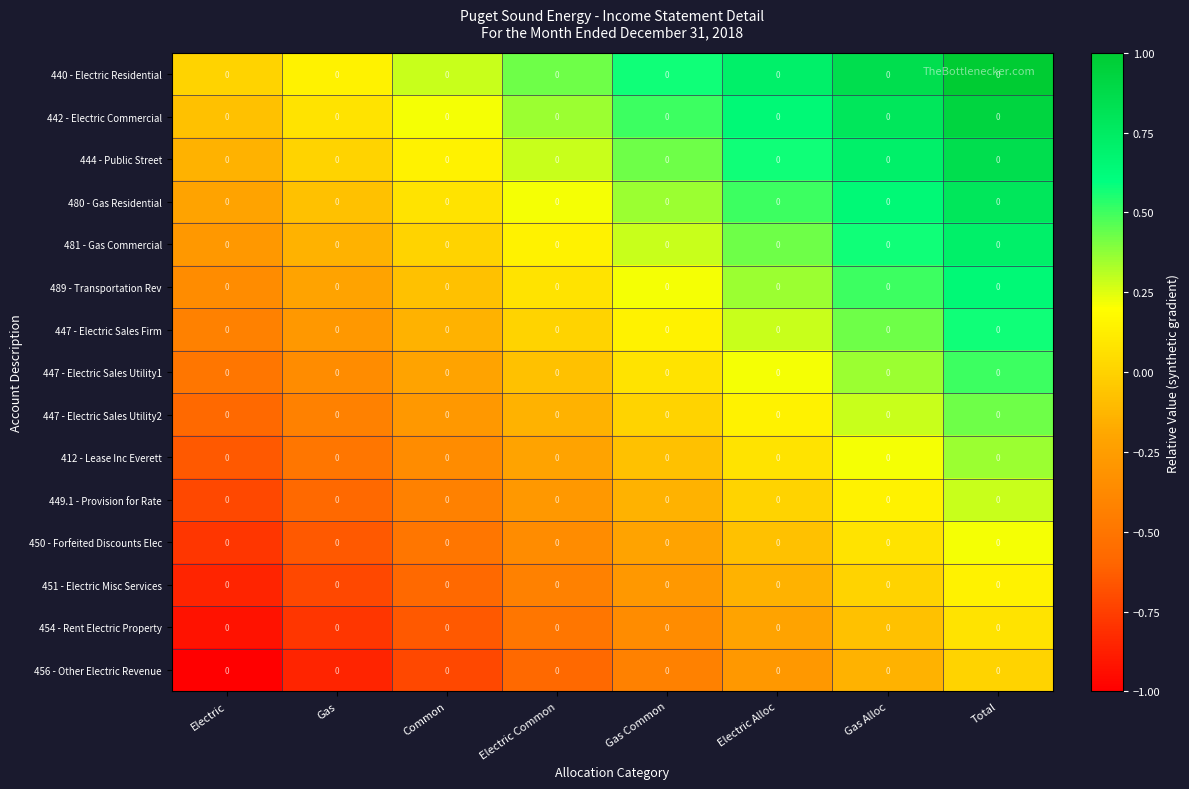

How many 447 - Electric Sales Firm values are between 0 and 1?

5